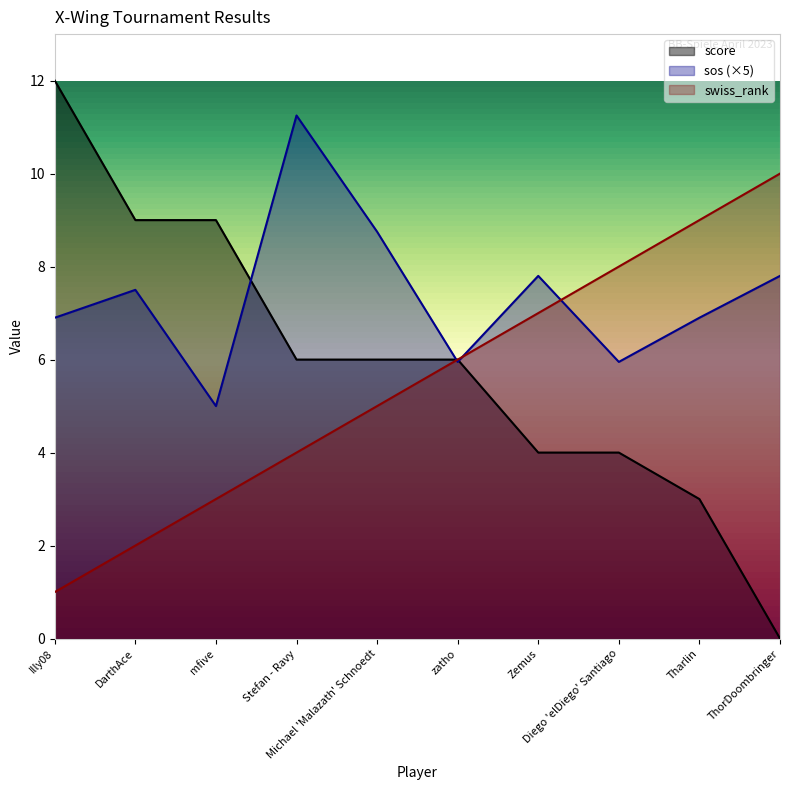

What is the maximum value for score?

12.0